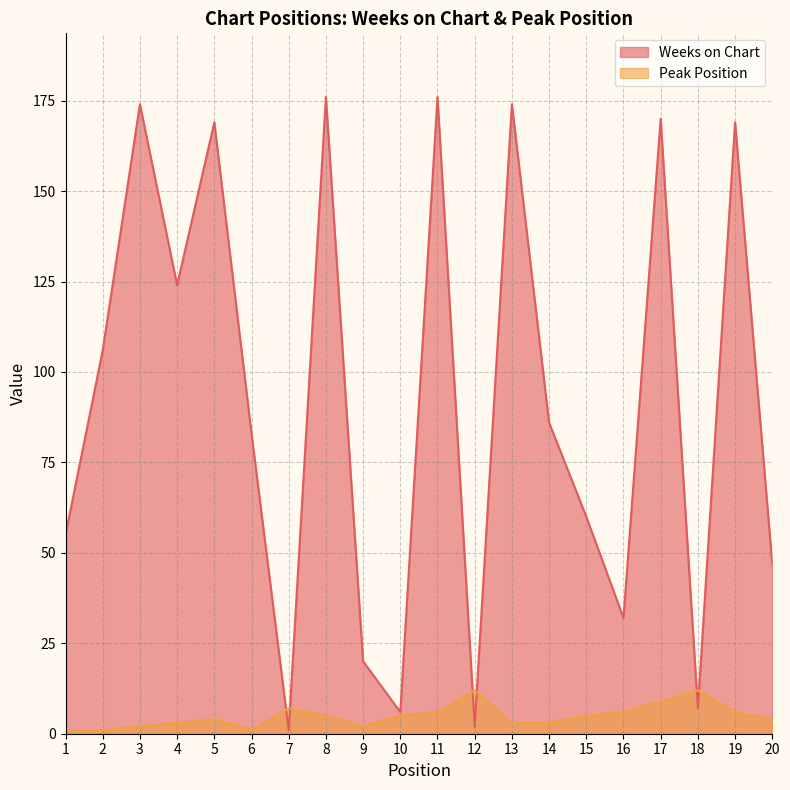

Does the chart display data point markers on the line(s)?

No